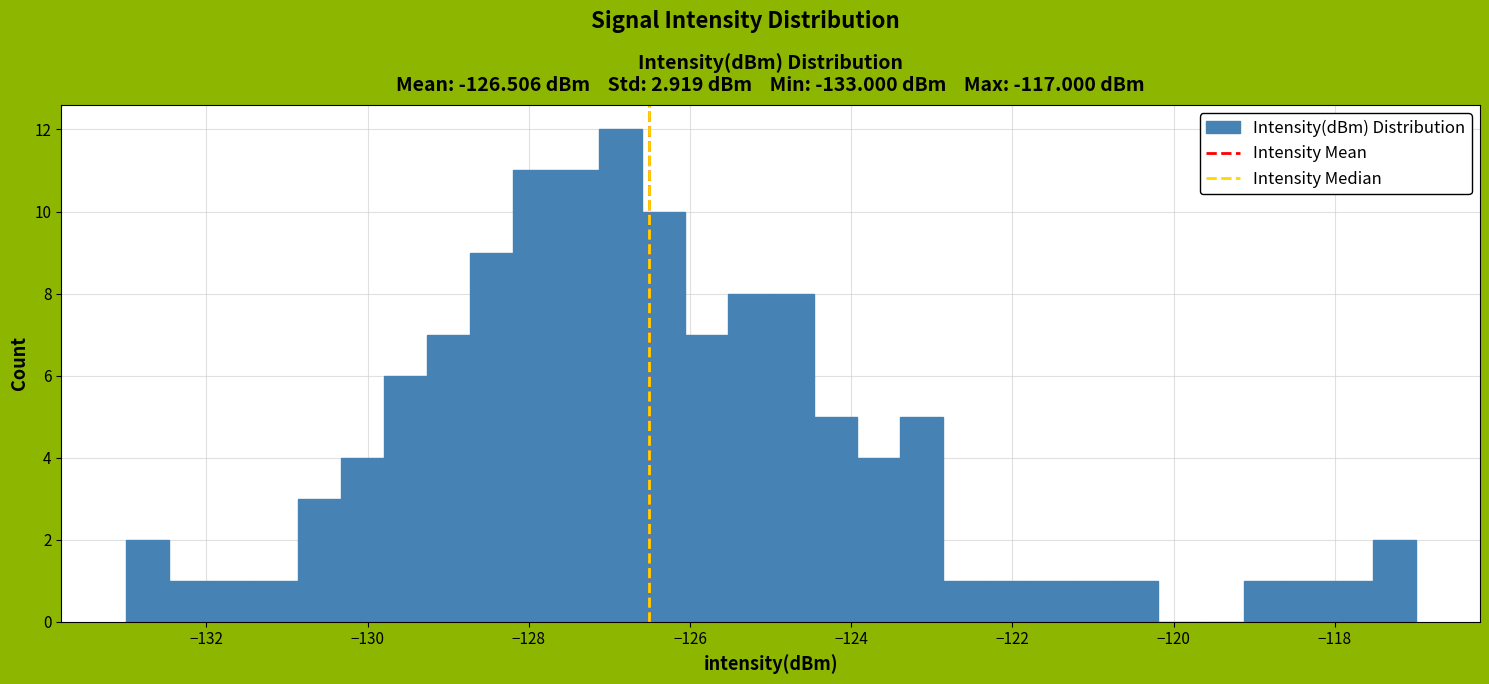

Read against the x-axis, roughly where is the centre of the tallest bar?

-126.8